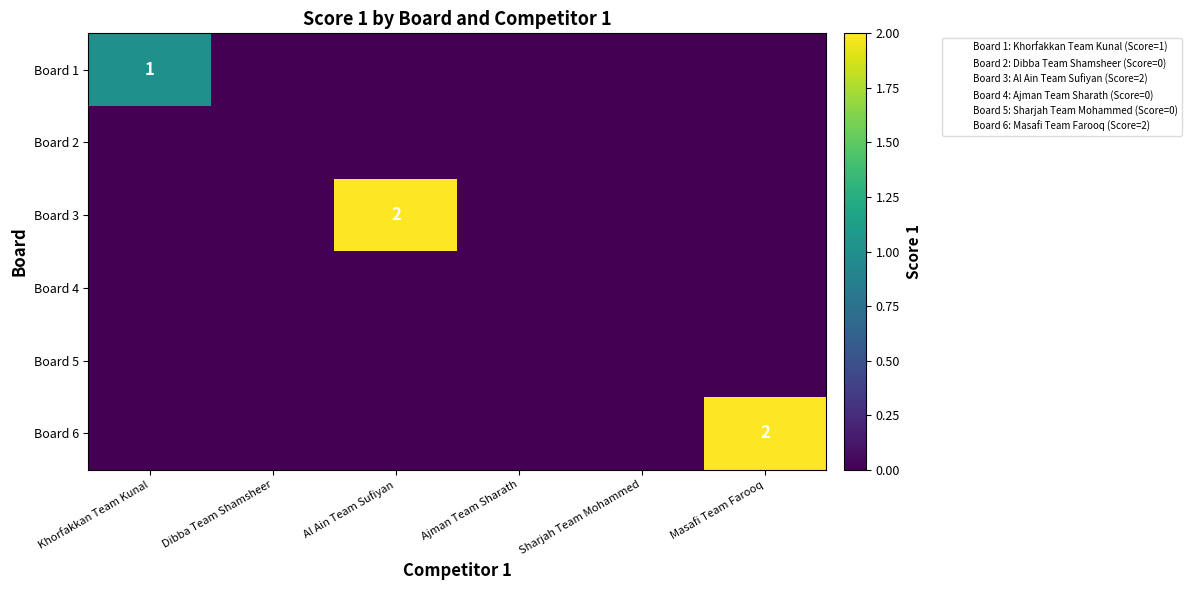

Which series changed the most between Khorfakkan Team Kunal and Masafi Team Farooq?

Board 6